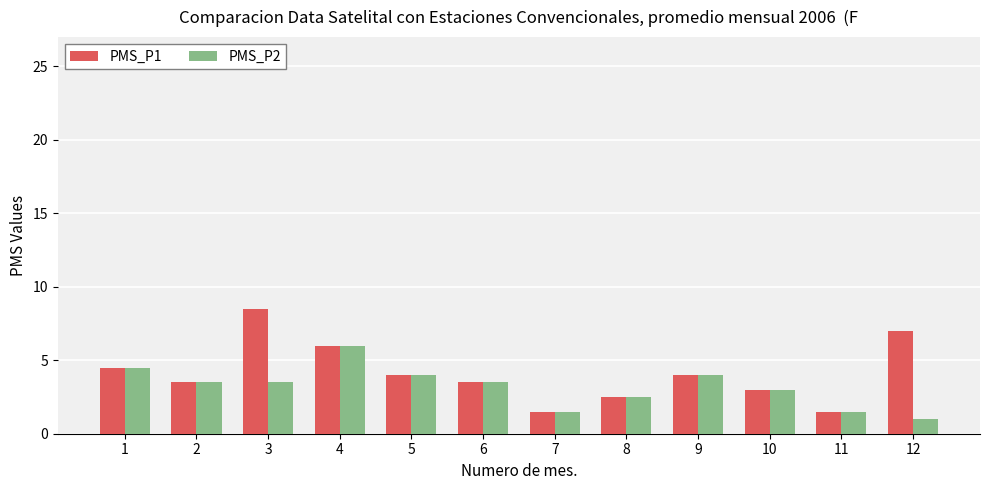

What is the total value across all series at 4?

12.0